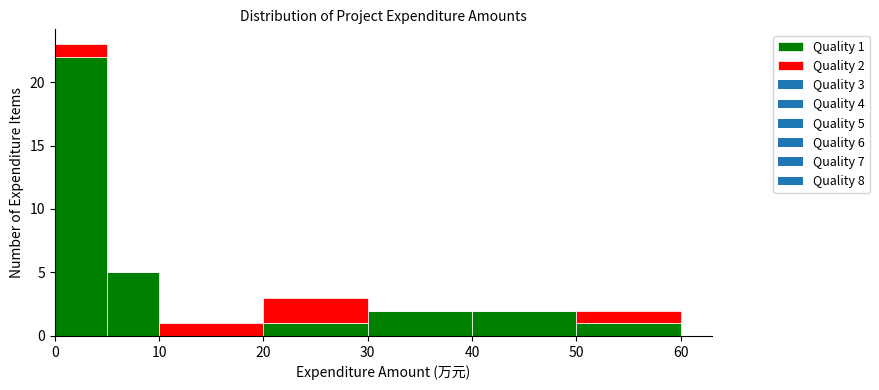

Which range on the x-axis has the tallest stacked bar (by total height)?

0 to 5